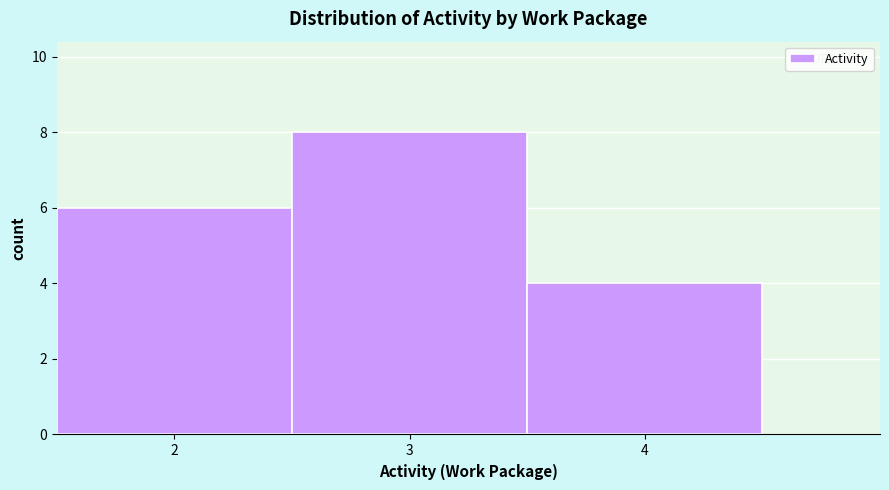

Reading left to right, transcribe this chart: for each bar, give the range it covers on the x-axis and its height. The values are not printed on the chart, so give them approximately, as read against the axis.

1.5 to 2.5: 6
2.5 to 3.5: 8
3.5 to 4.5: 4